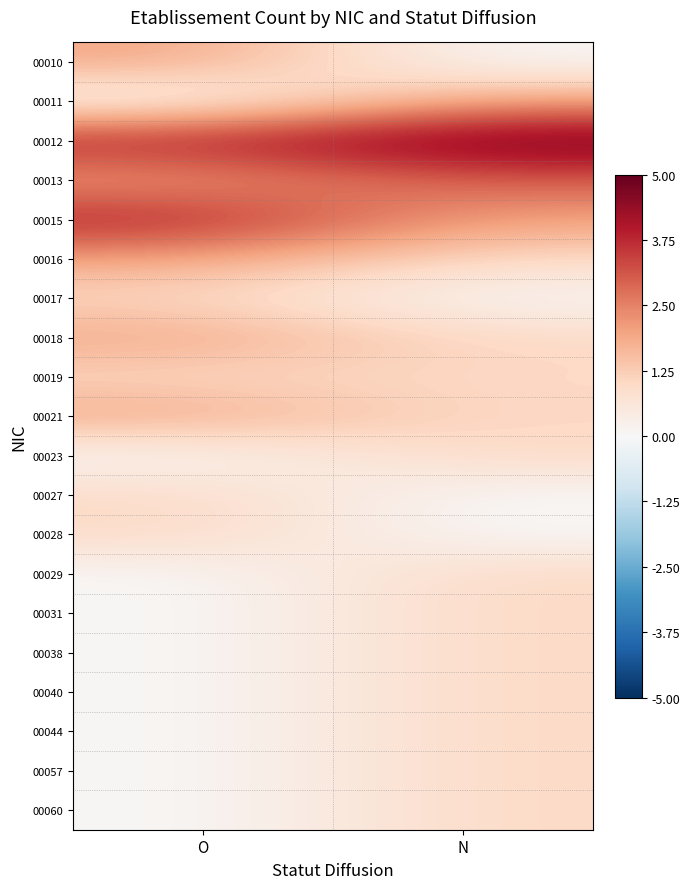

At how many categories does at least one series exceed 1?

2